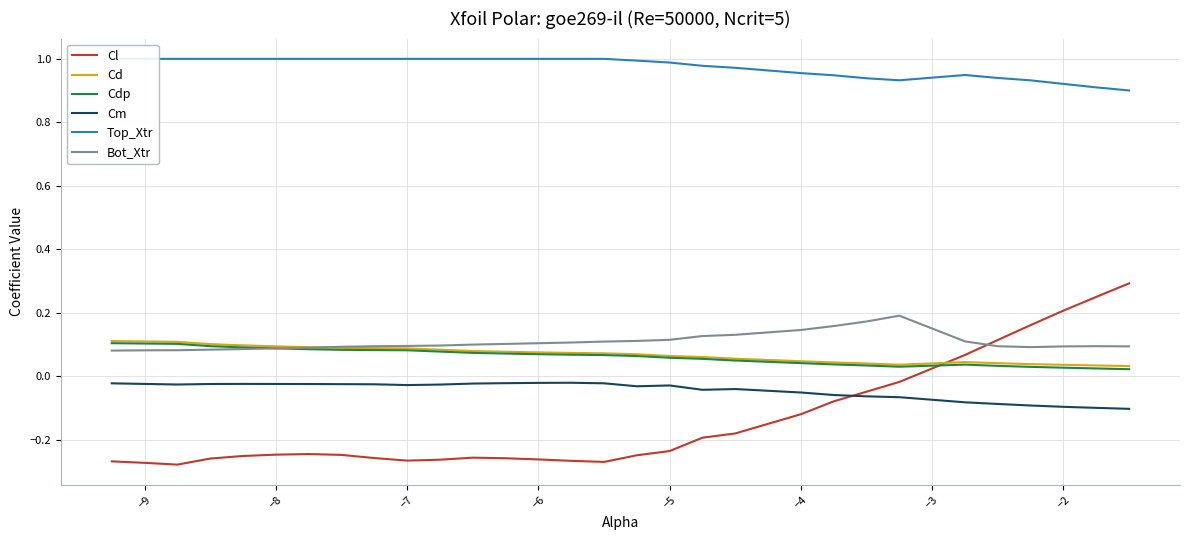

What is the difference between the maximum and minimum values in the Bot_Xtr series?

0.1